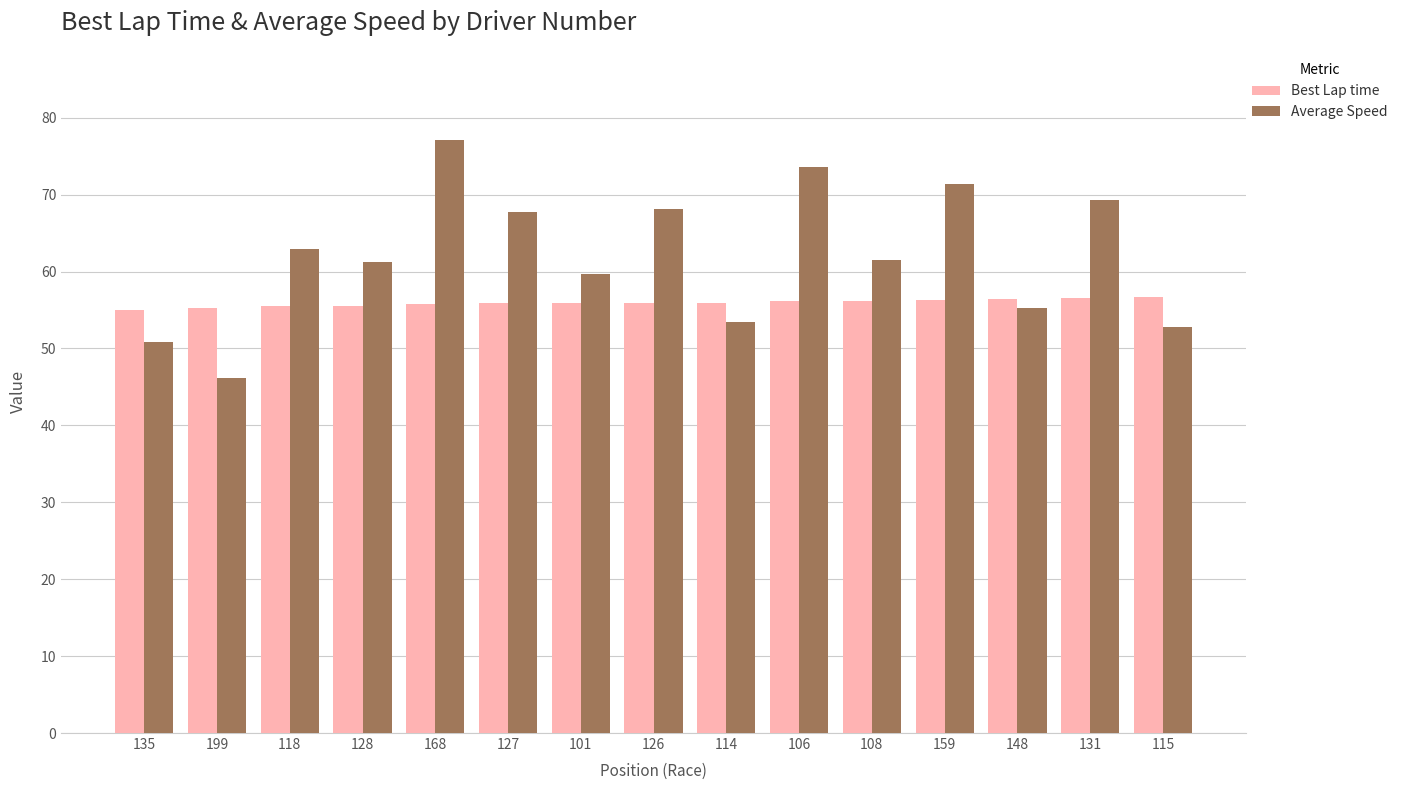

What value does the Average Speed series have at 115?

52.8